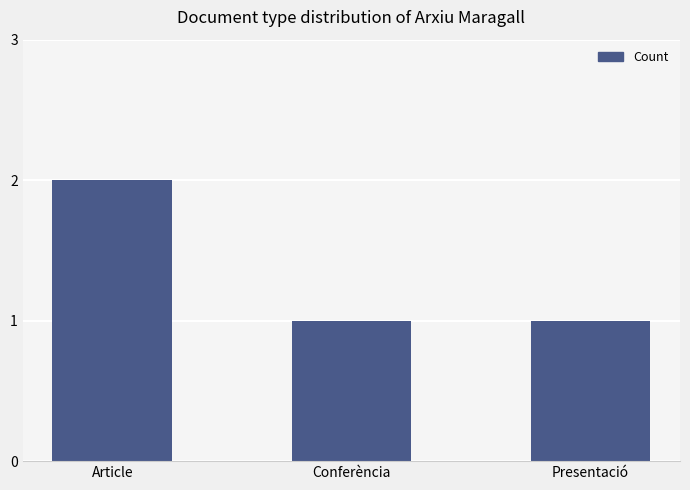

What is the label of the 1st bar from the right?

Presentació